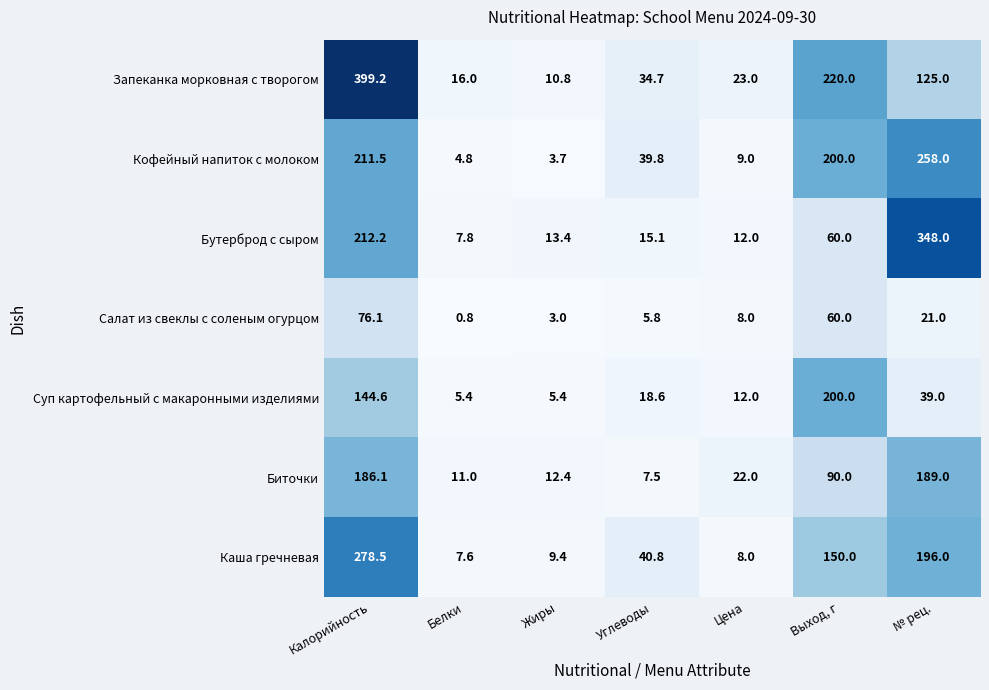

At Углеводы, list the series in order from largest to smallest.

Каша гречневая, Кофейный напиток с молоком, Запеканка морковная с творогом, Суп картофельный с макаронными изделиями, Бутерброд с сыром, Биточки, Салат из свеклы с соленым огурцом